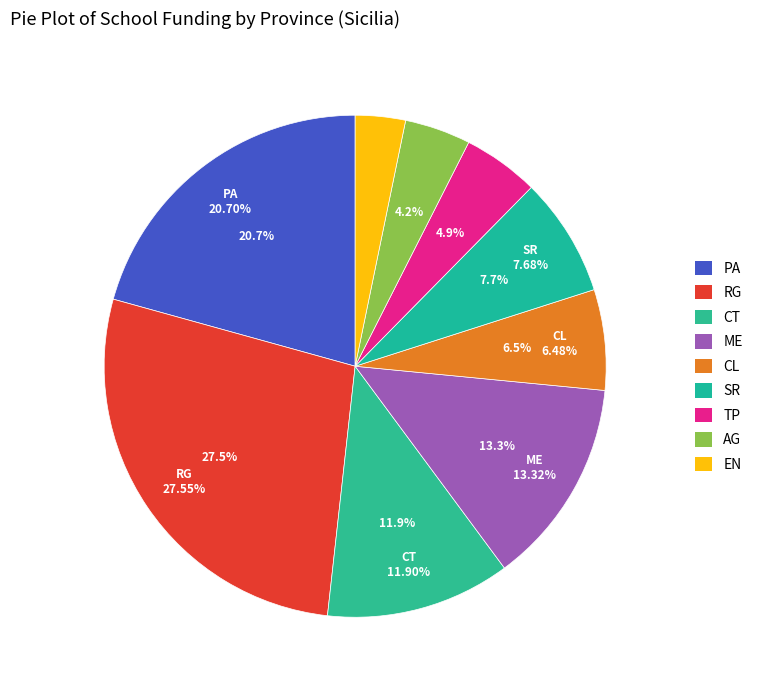

To the nearest percent, what is the average slice percentage?

11%